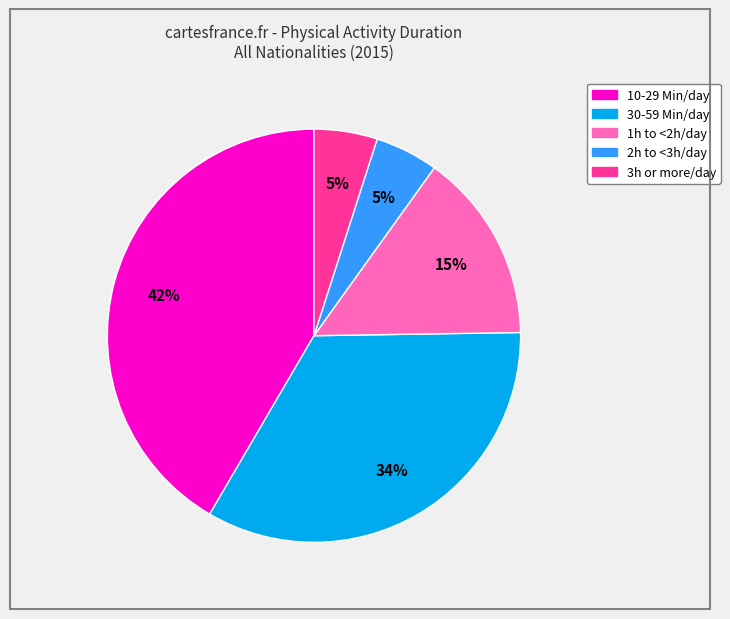

How many slices are in this pie chart?

5